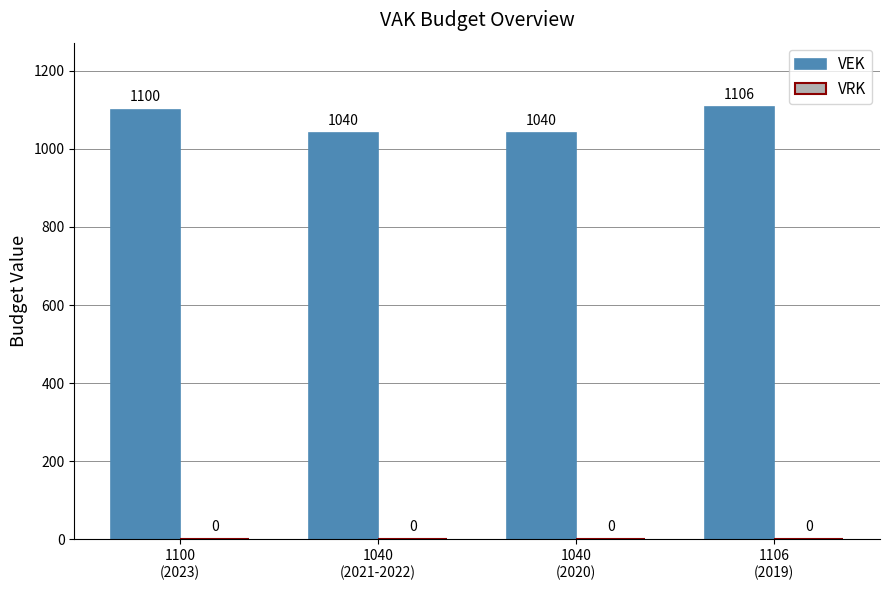

What is the difference between the maximum and minimum values?

66